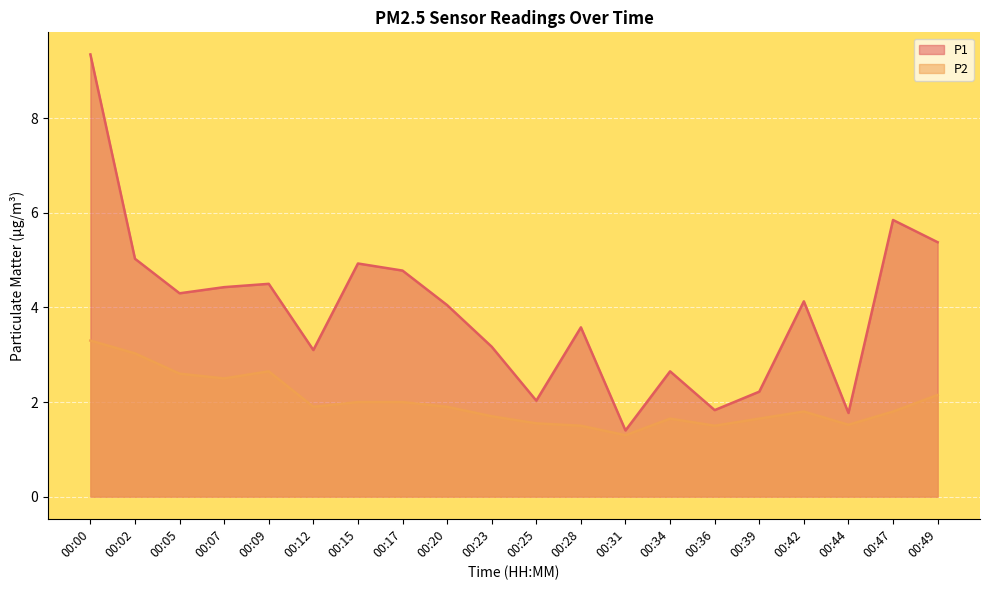

What is the value of the P1 point at the 2nd from the left?

5.0